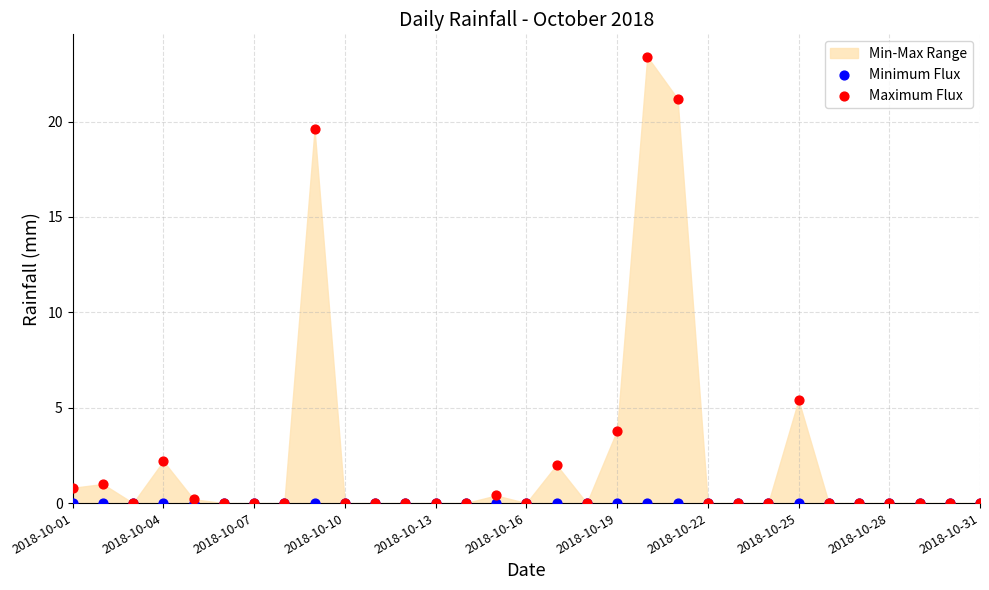

Across all series, what Y value is closest to 11?

5.4